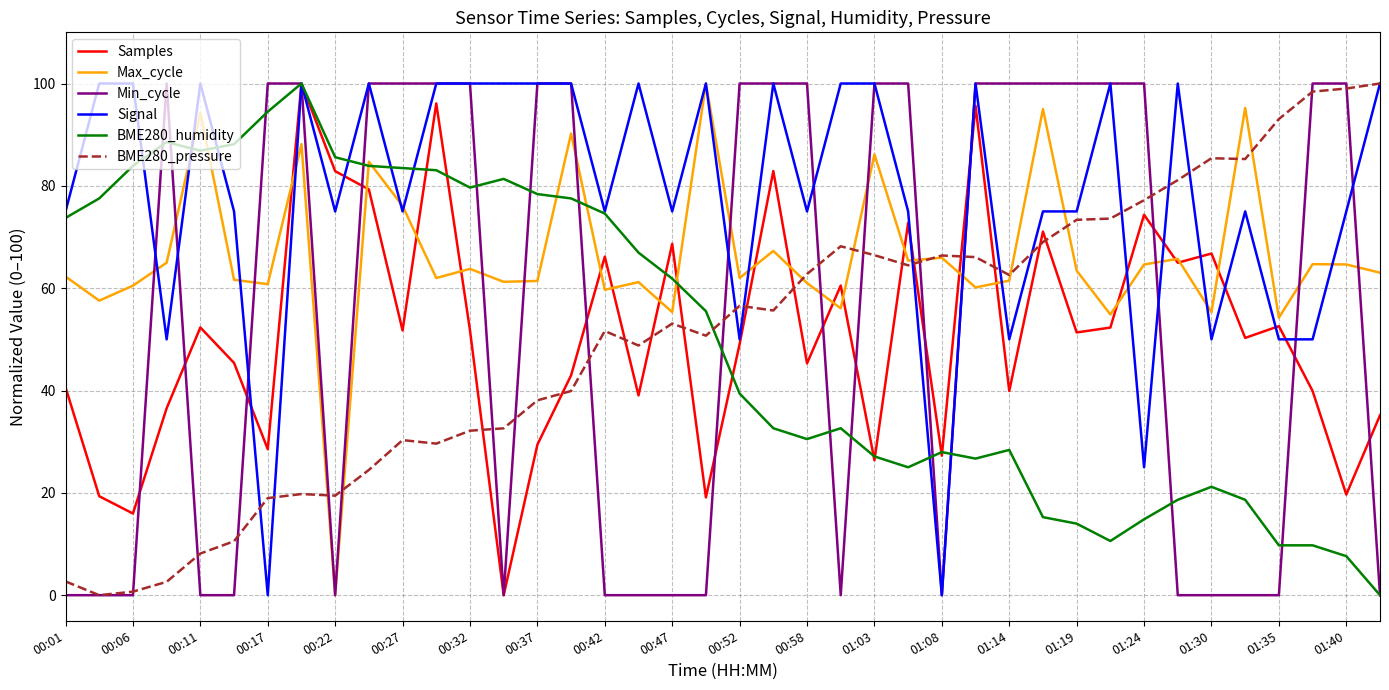

What is the greatest value displayed?

100.0